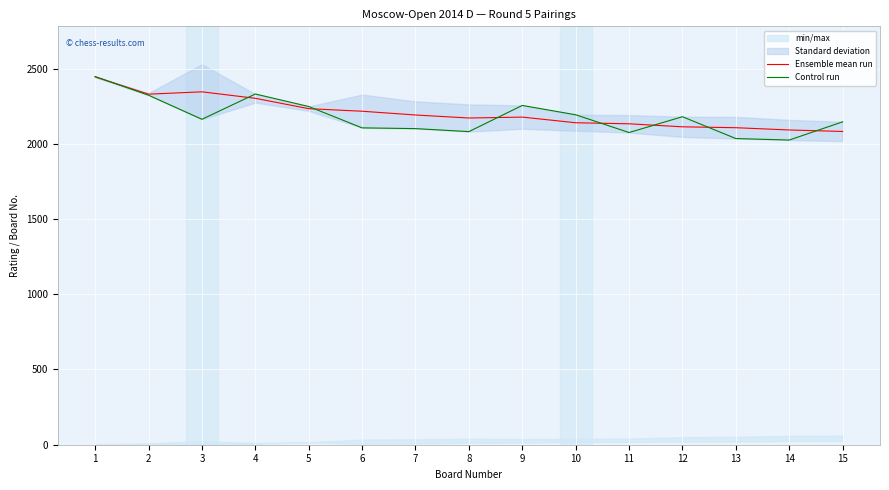

Is this an area chart (filled region under the line)?

No